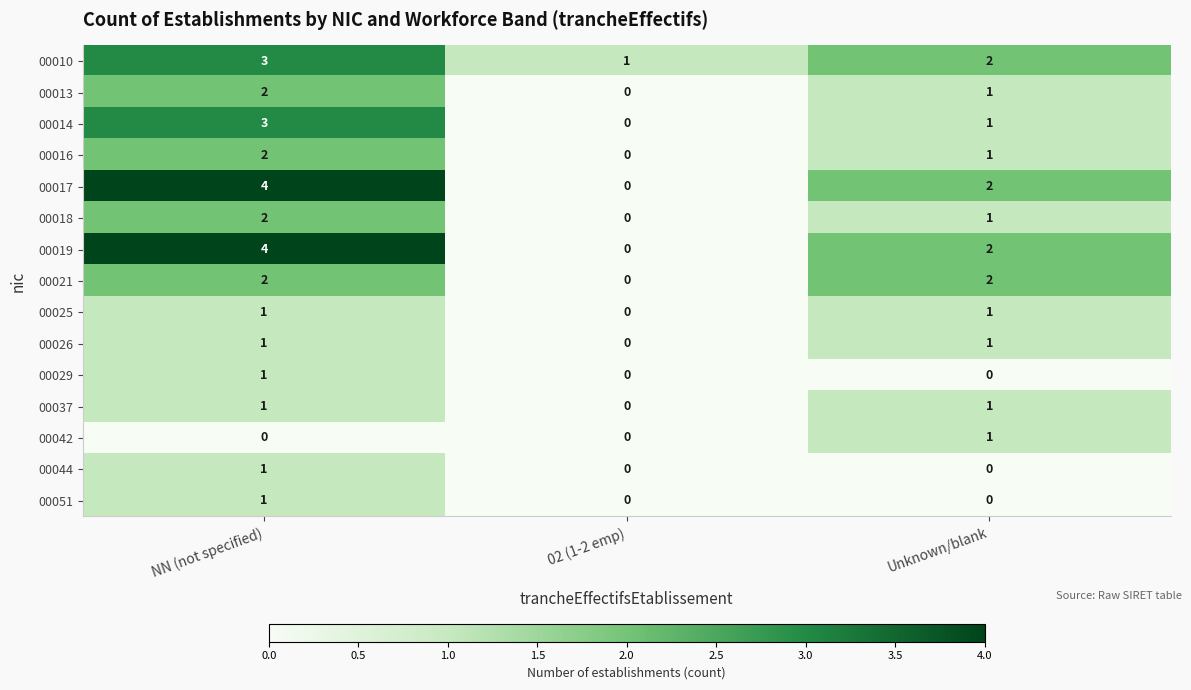

What is the difference between the highest and lowest values at NN (not specified)?

4